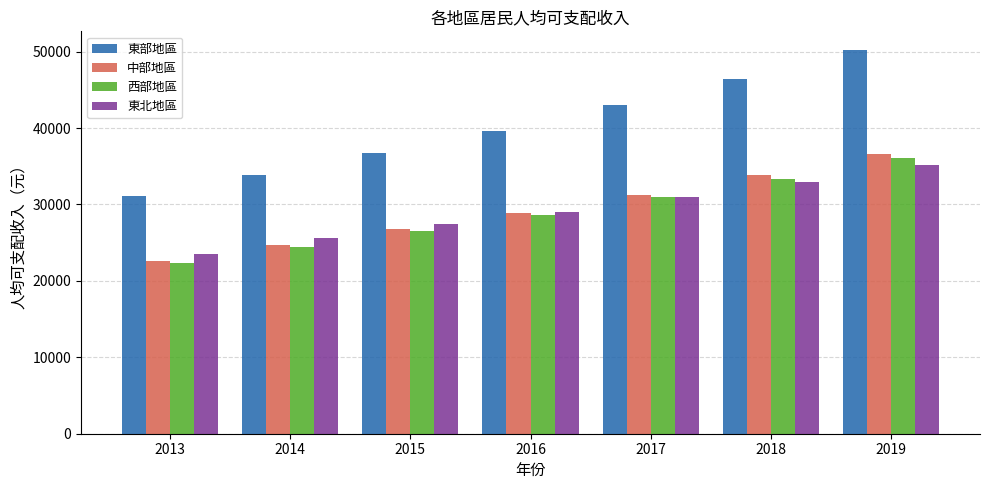

What value does the 東北地區 series have at 2015?

27399.6